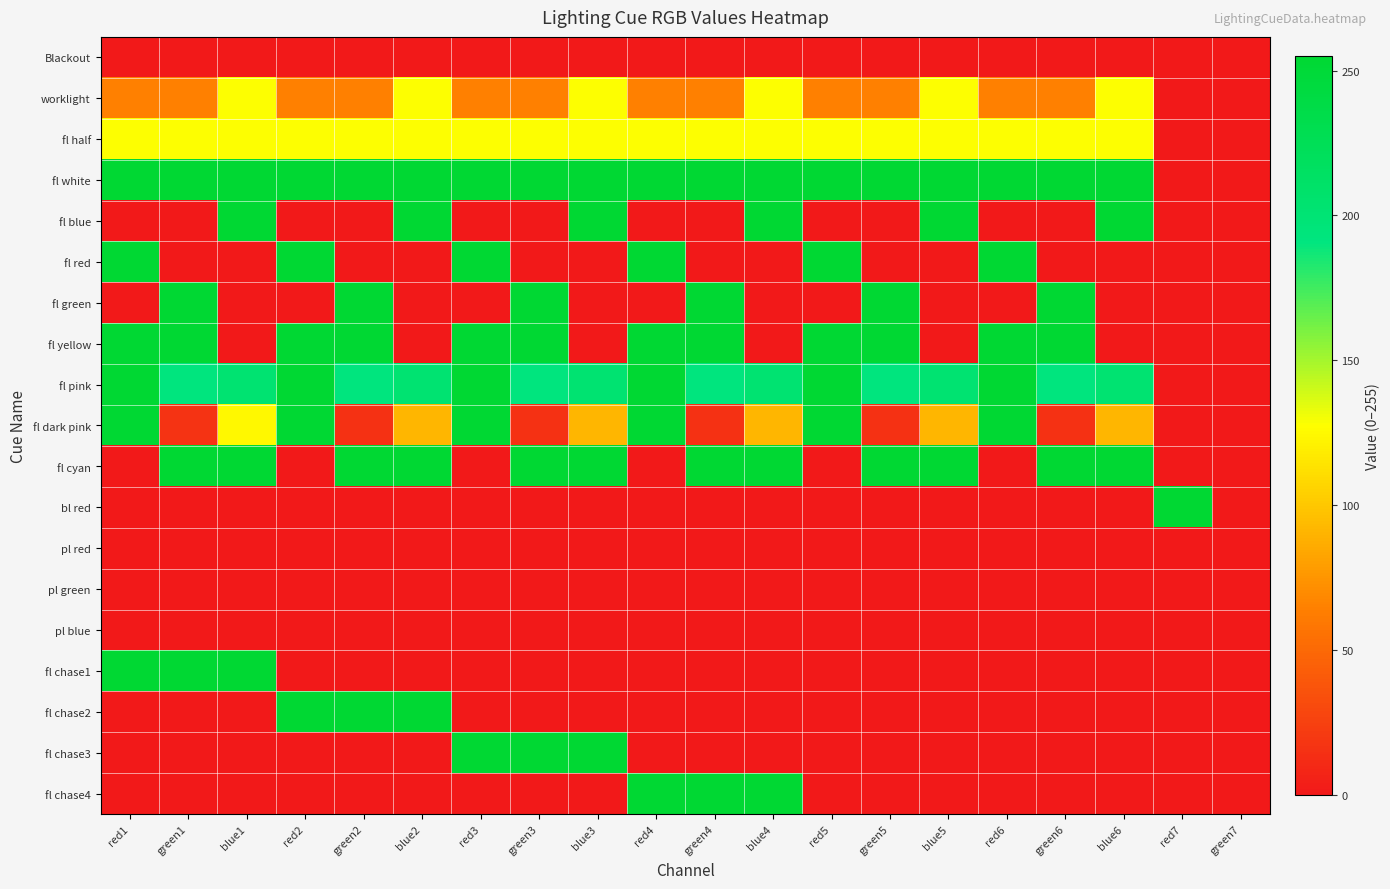

What is the total value across all series at red3?

1722